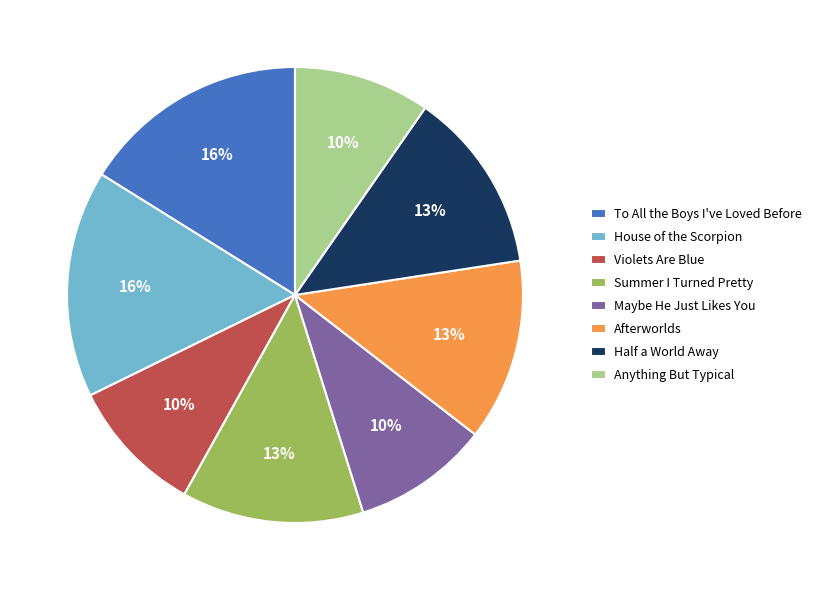

Do Anything But Typical and Afterworlds together represent more than half of the pie?

No